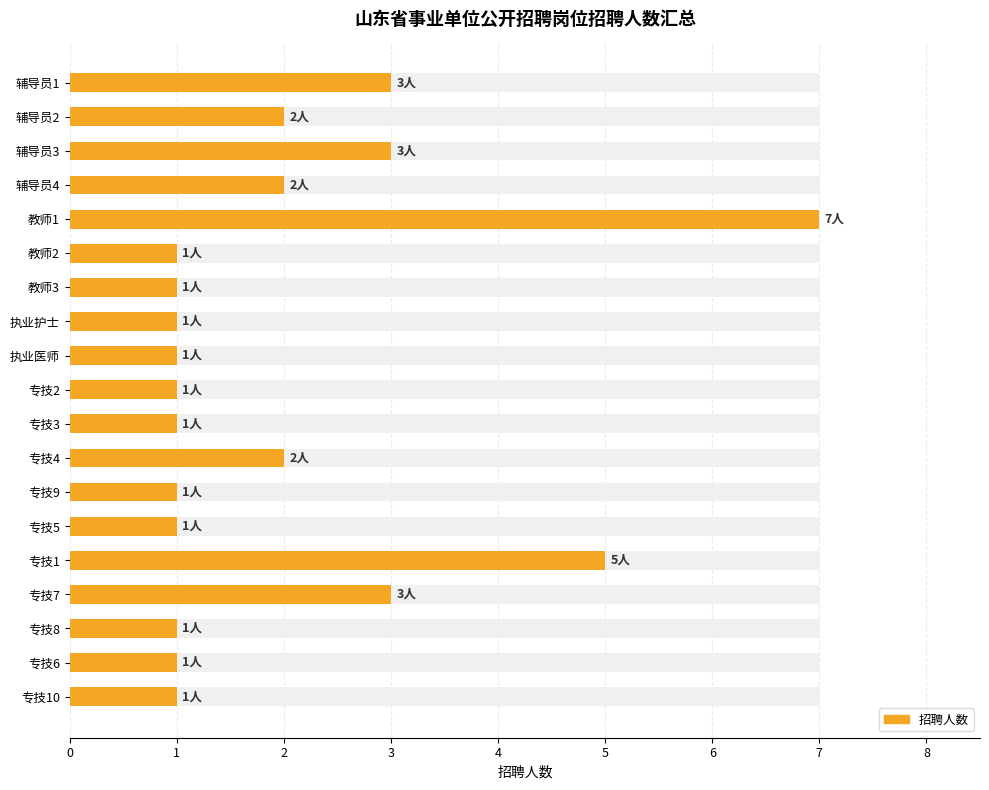

What is the difference between the maximum and second lowest values?

6